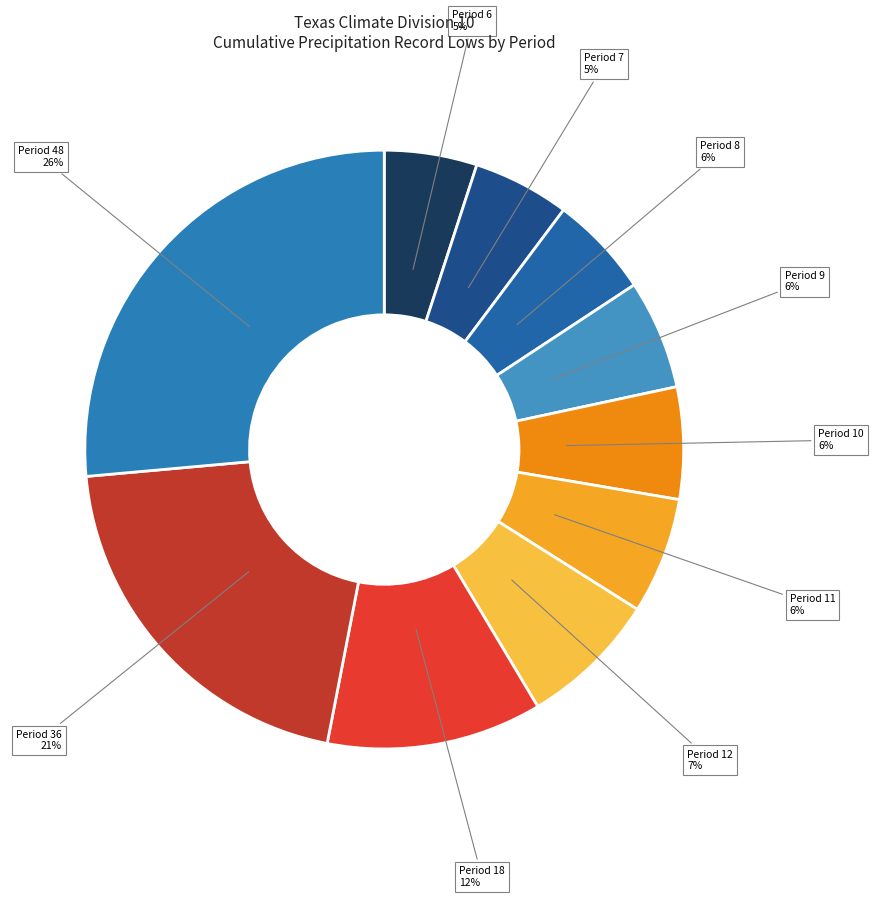

How many slices are in this pie chart?

10